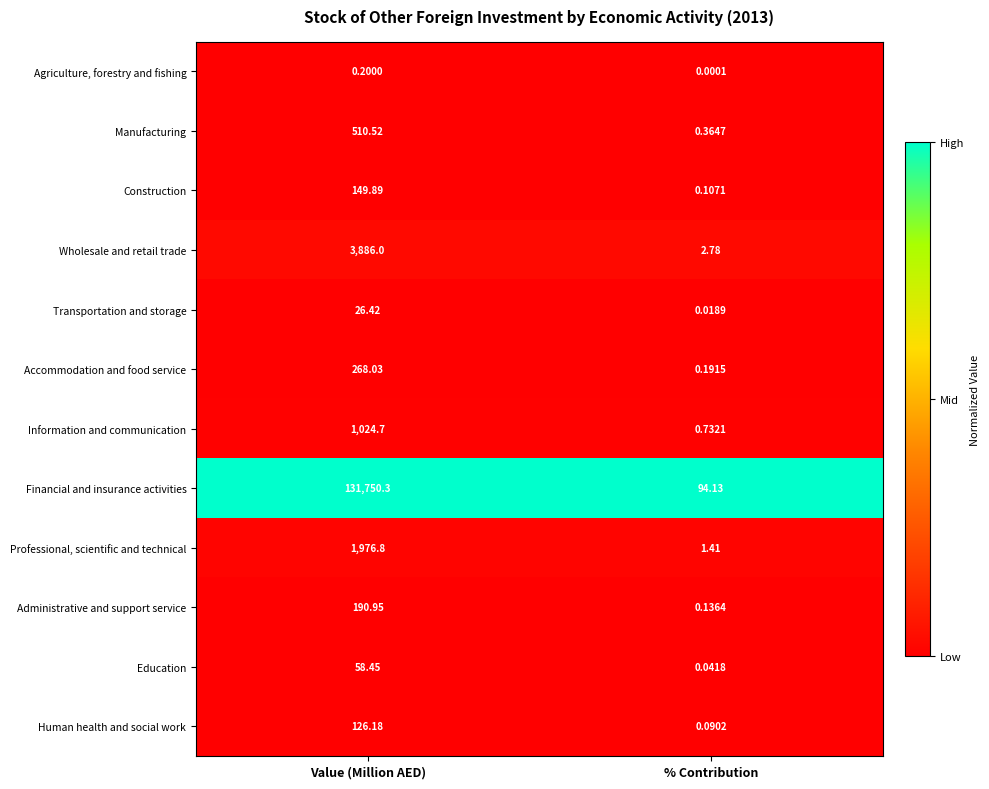

Count the number of categories in the chart.

2